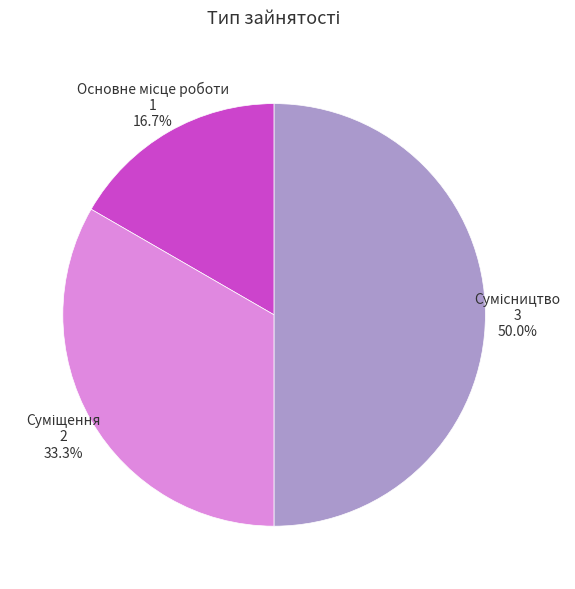

Count the number of slices in the pie.

3